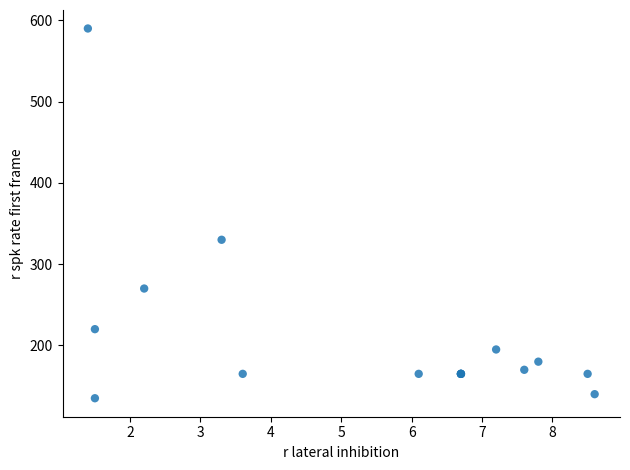

What Y value in the scatter plot is closest to 362?

330